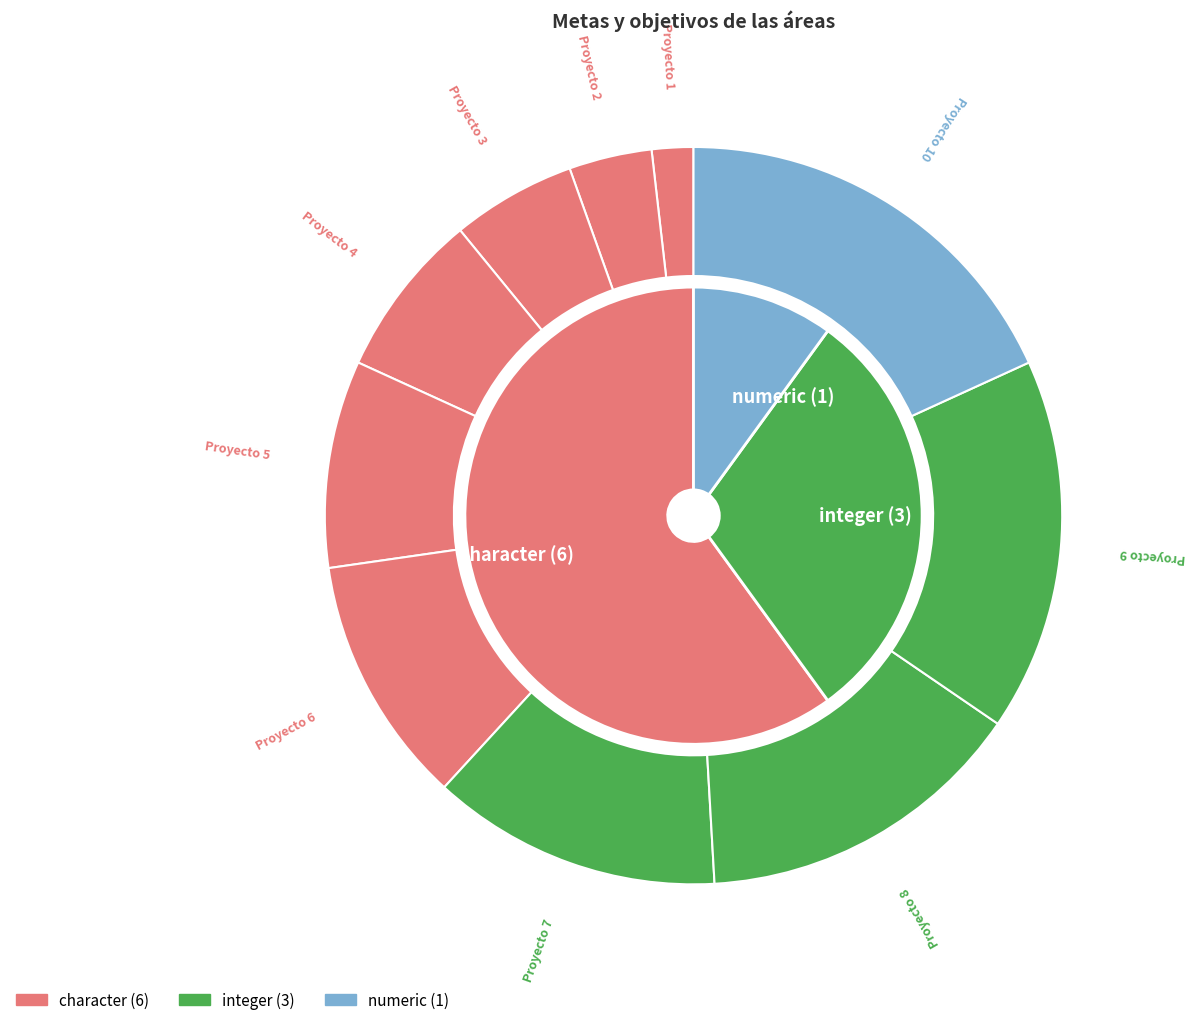

To the nearest percent, what is the difference between the Proyecto 7 and Proyecto 1 slice percentages?

11%